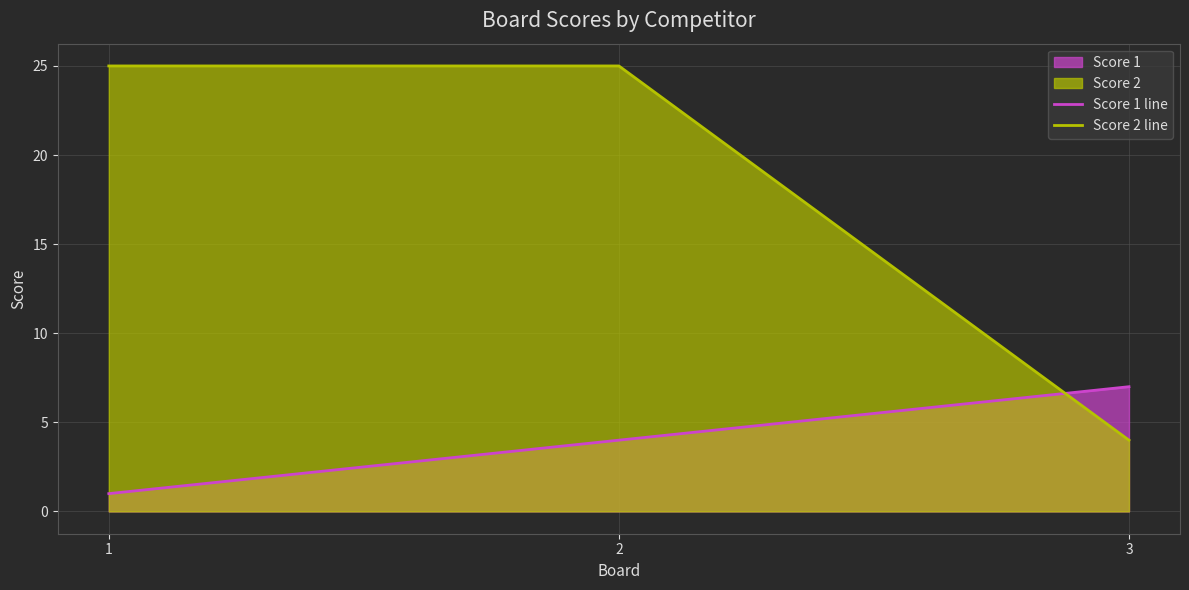

What is the value of the Score 1 line point at the 2nd from the left?

4